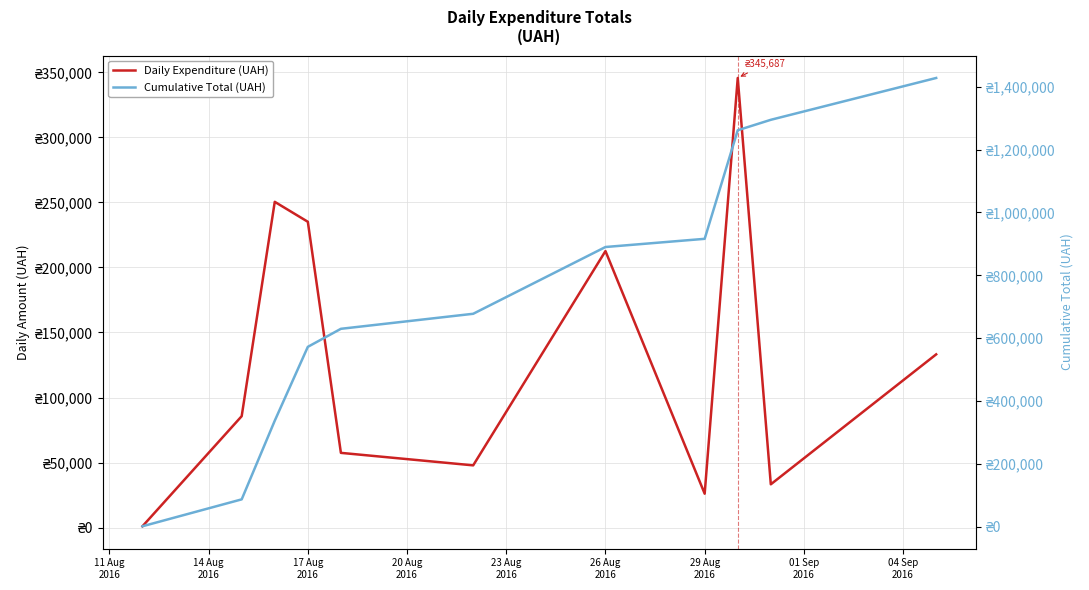

Which series has the largest total across all categories?

Cumulative Total (UAH)